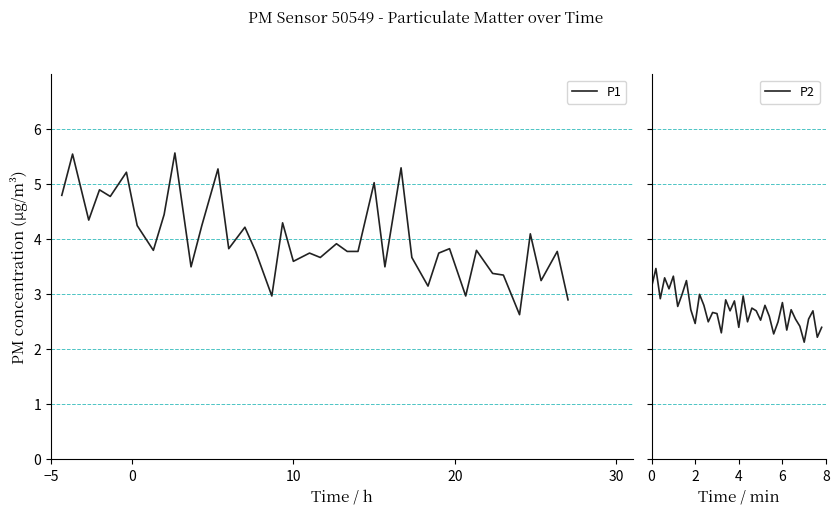

In P2, how many points are higher than both neighbors (excluding endpoints)?

14